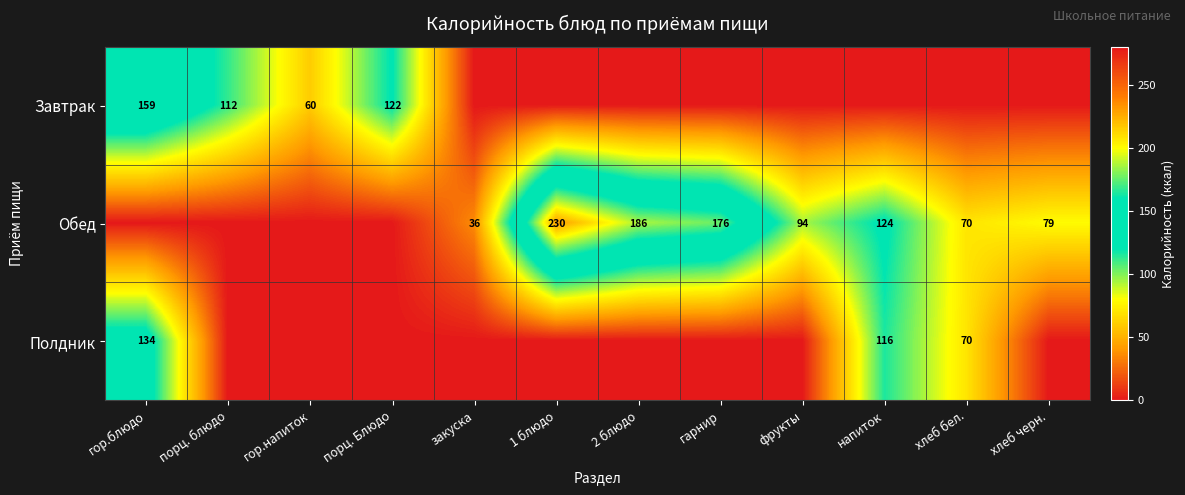

Which has a higher value, гор.блюдо or закуска?

гор.блюдо